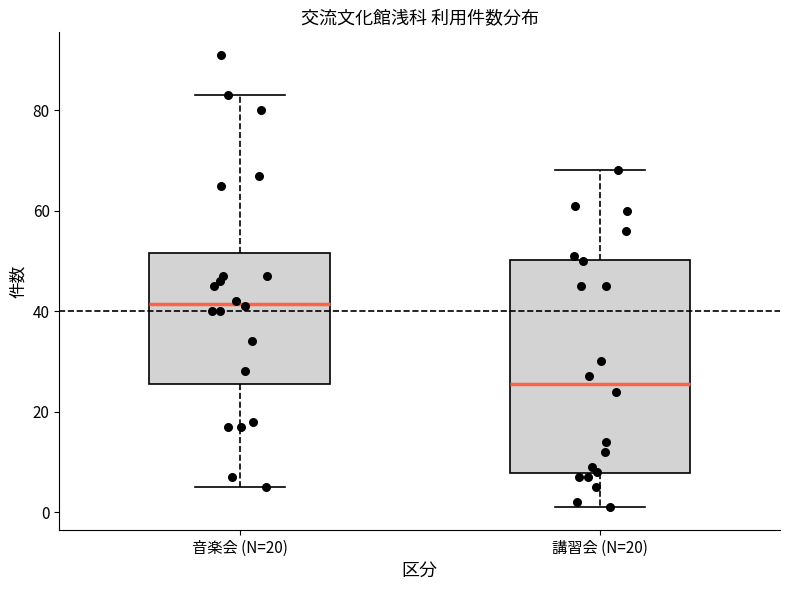

Where is the lower edge of the box for 講習会 (N=20) on the y-axis? The values are not printed on the chart, so give them approximately, as read against the axis.

8